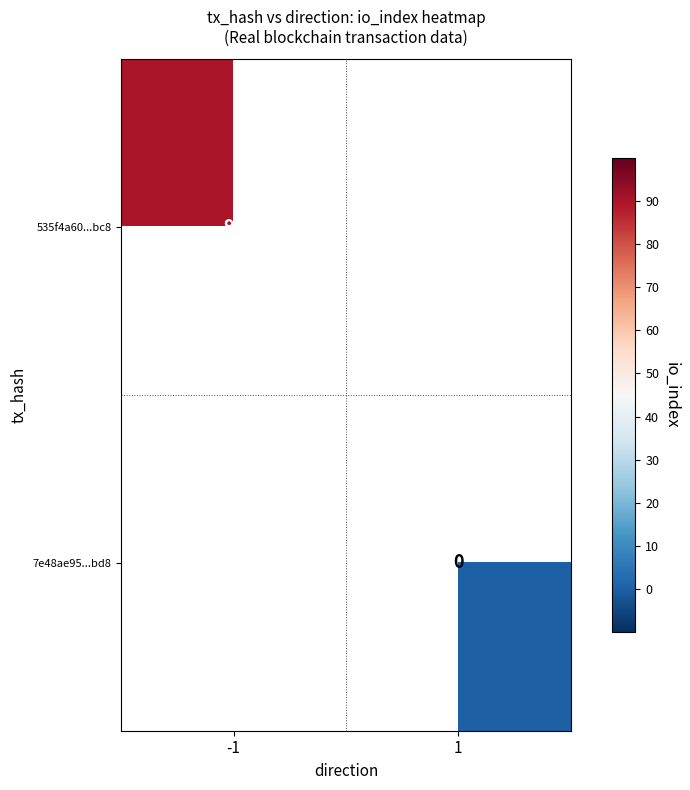

The 535f4a60...bc8 series shows 90 at -1. True or false?

True